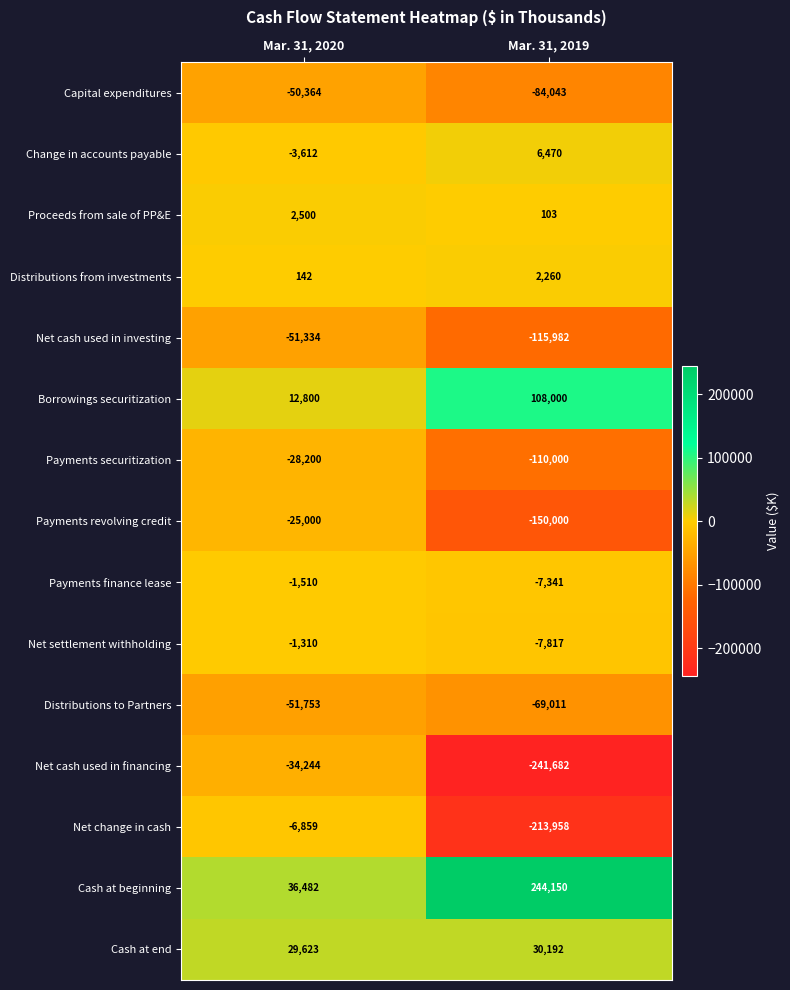

Is the value of Capital expenditures at Mar. 31, 2019 greater than the value of Payments revolving credit at Mar. 31, 2020?

No